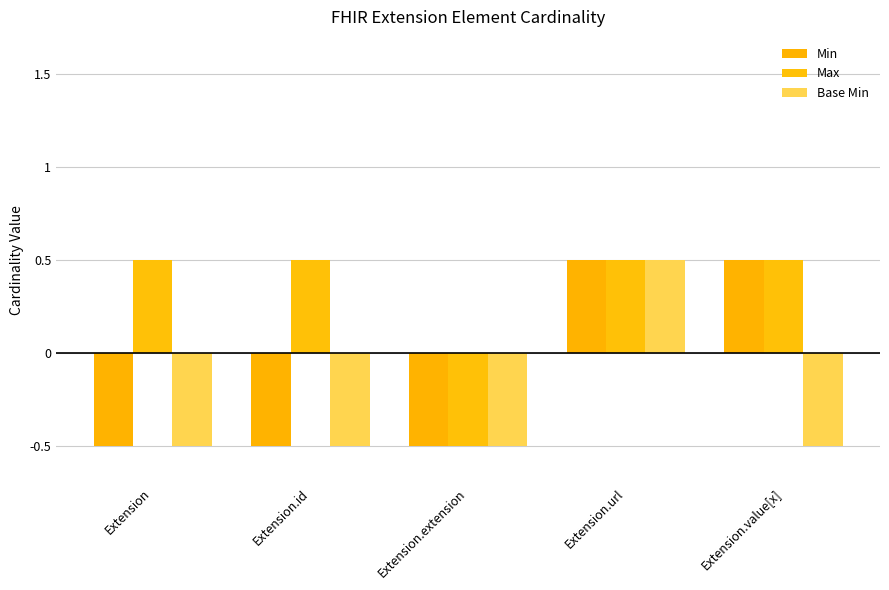

Are the bars horizontal?

No